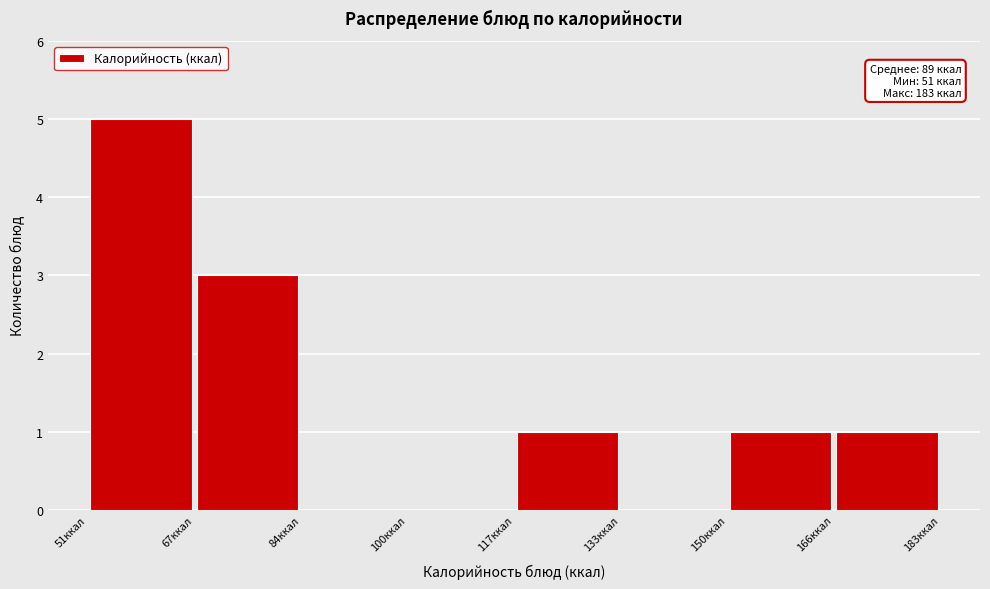

Which range on the x-axis has the tallest bar?

51.0 to 67.5